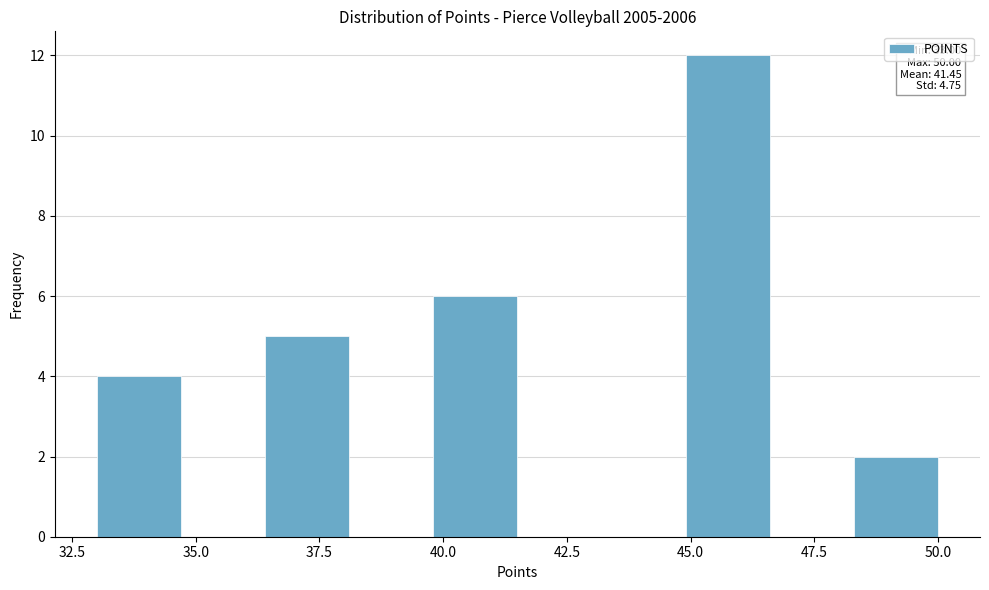

Read against the x-axis, roughly where is the centre of the tallest bar?

46.0